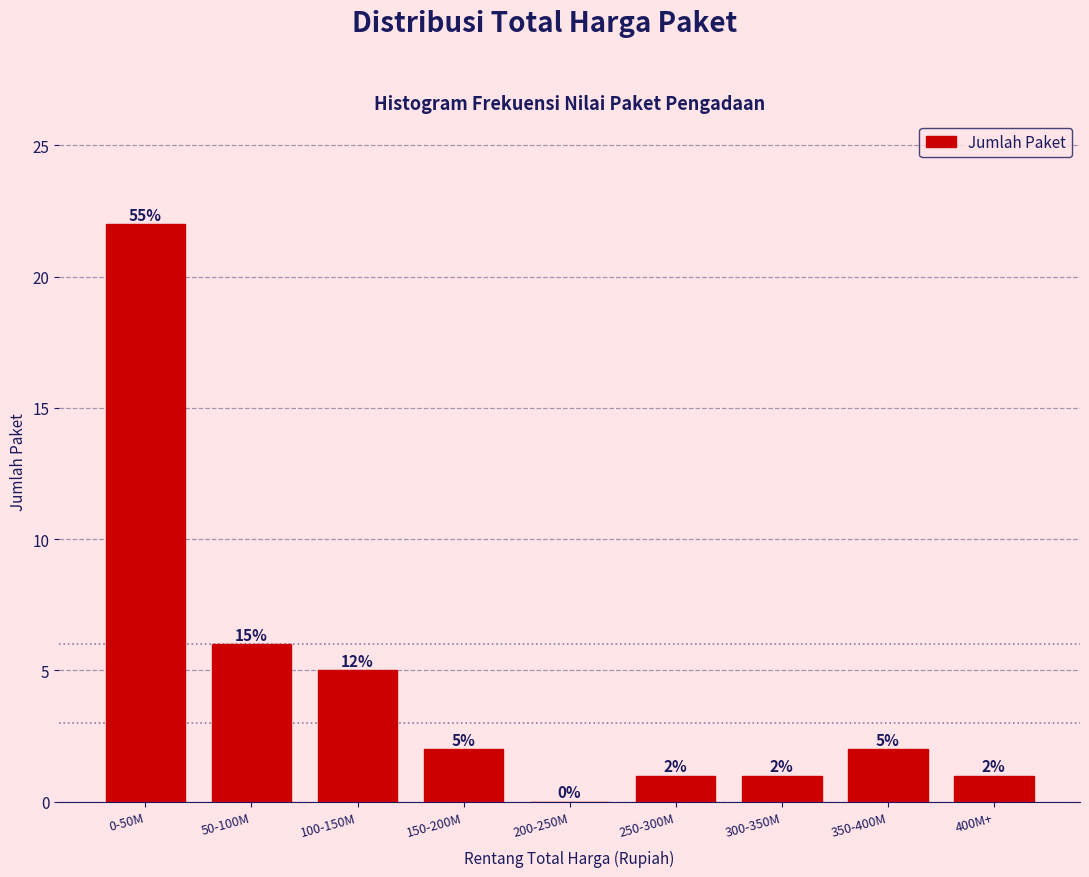

Reading right to left, list all the values displayed in this chart.

400M+=1	350-400M=2	300-350M=1	250-300M=1	200-250M=0	150-200M=2	100-150M=5	50-100M=6	0-50M=22